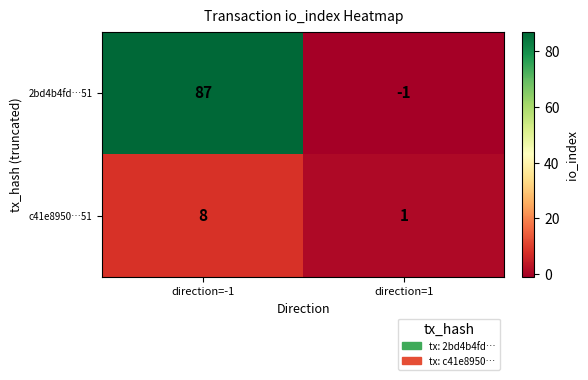

What is the difference between the c41e8950…51 values at direction=-1 and direction=1?

7